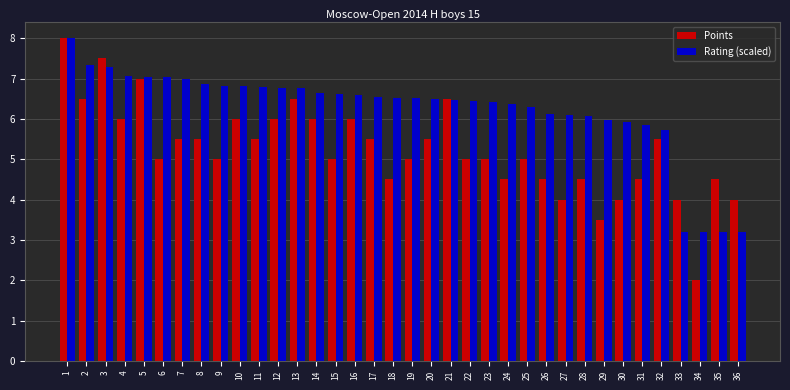

Which series has the largest total across all categories?

Rating (scaled)